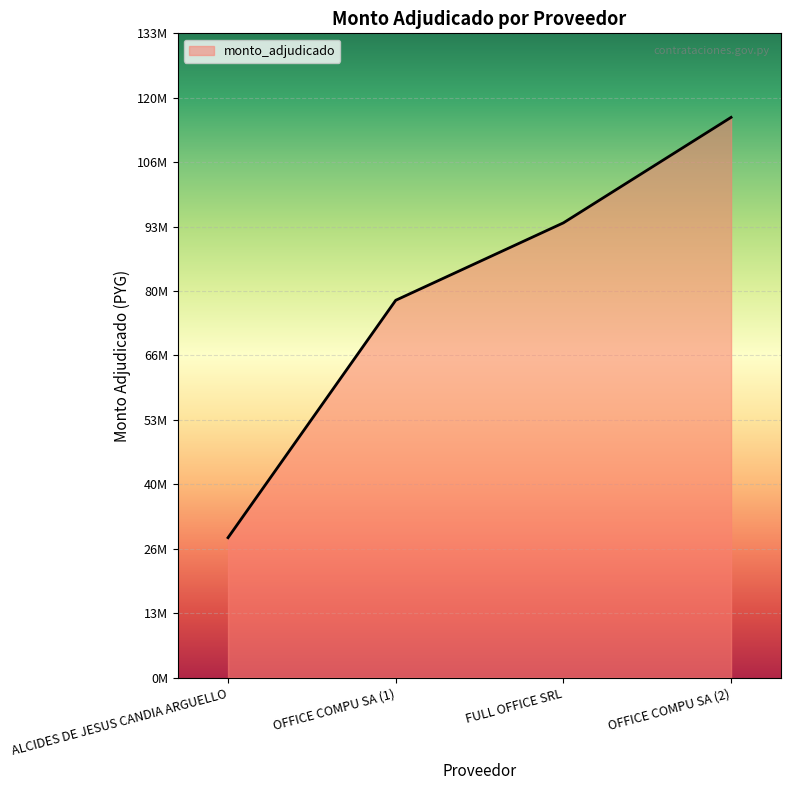

Is this an area chart (filled region under the line)?

Yes